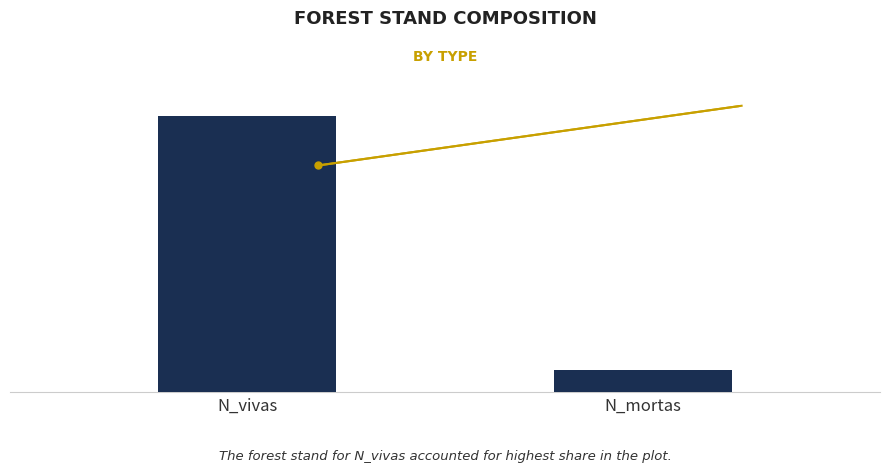

What is the maximum value shown in the chart?

462.5